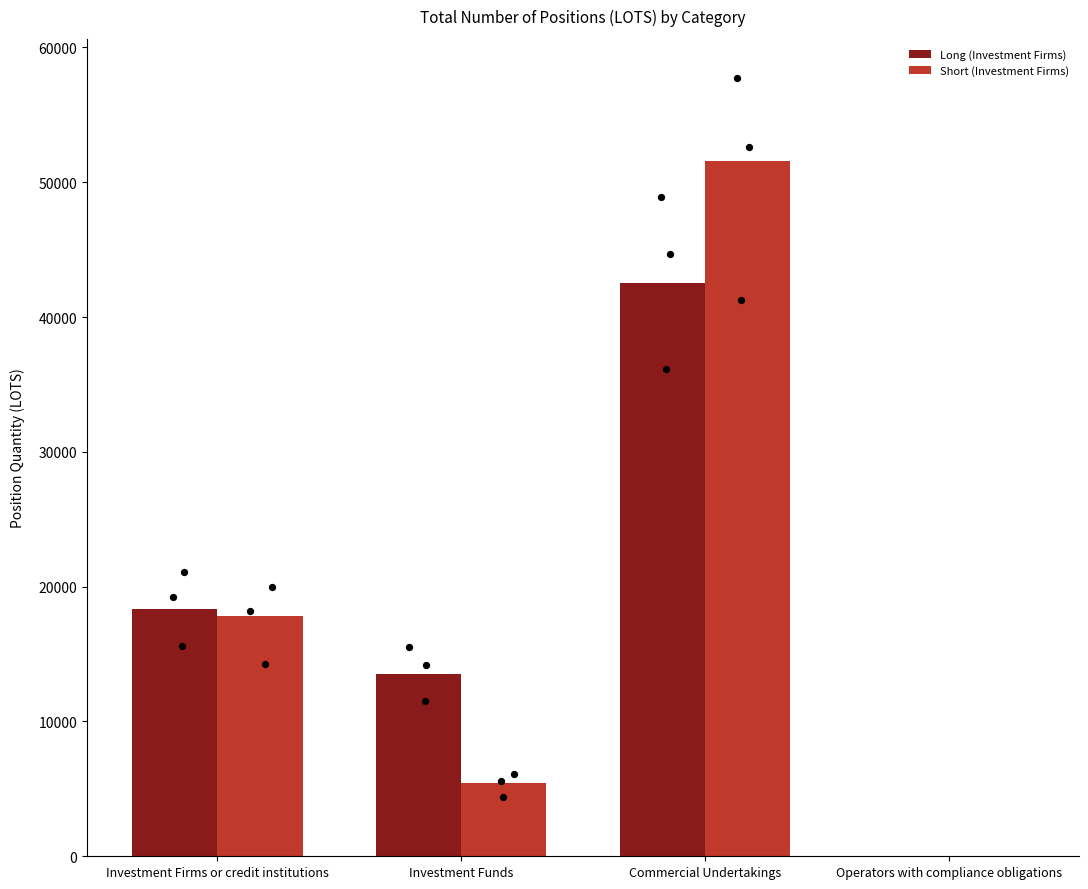

What are all the series names shown in the legend?

Long (Investment Firms), Short (Investment Firms)